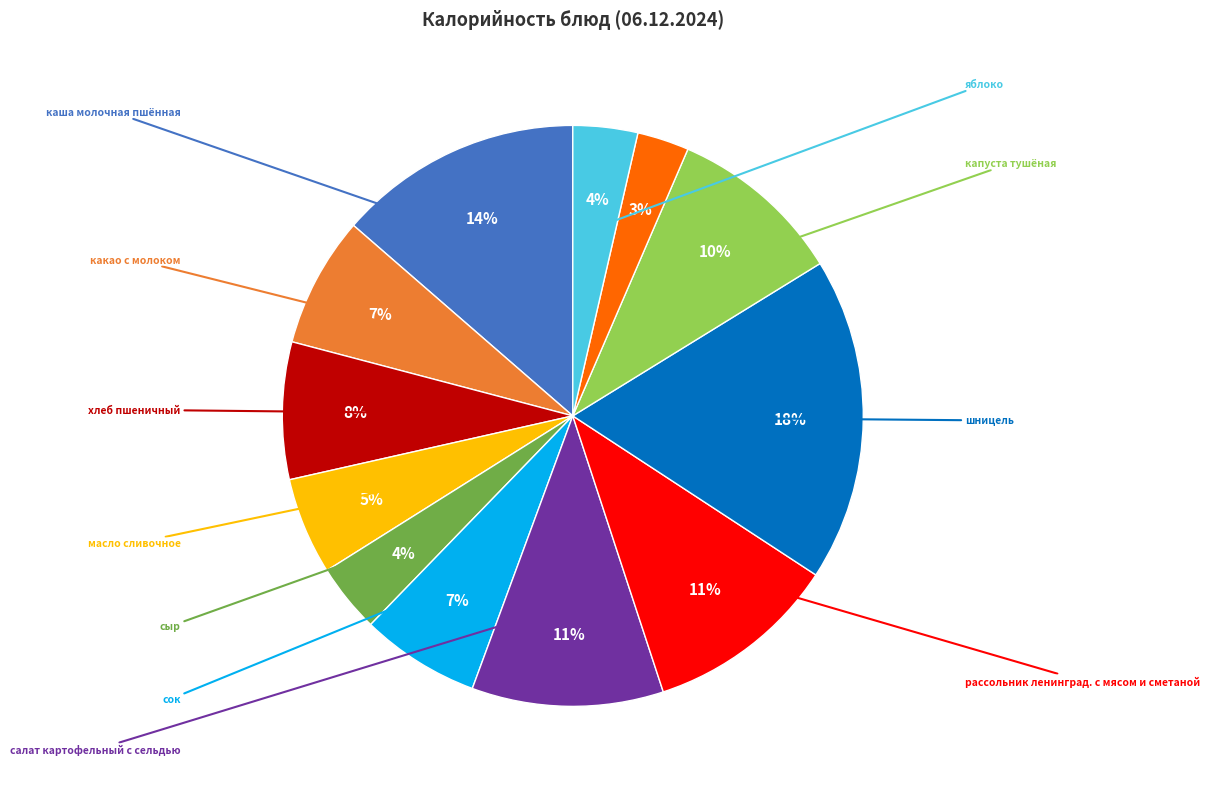

Is there a majority slice in this chart?

No